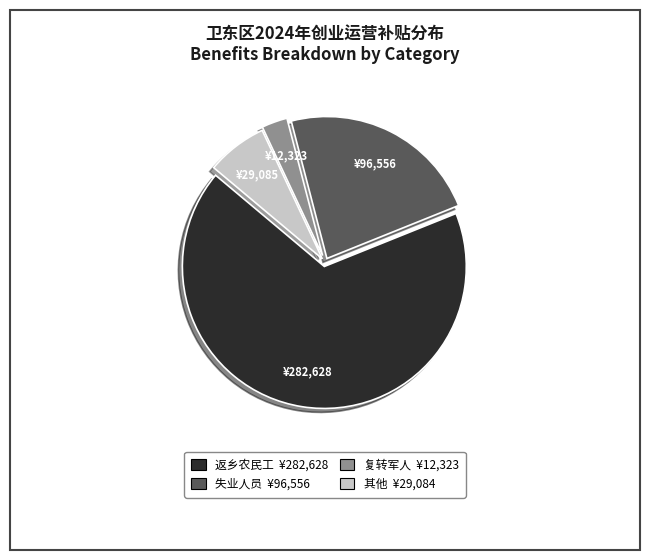

Is there any slice that represents more than half of the pie?

Yes